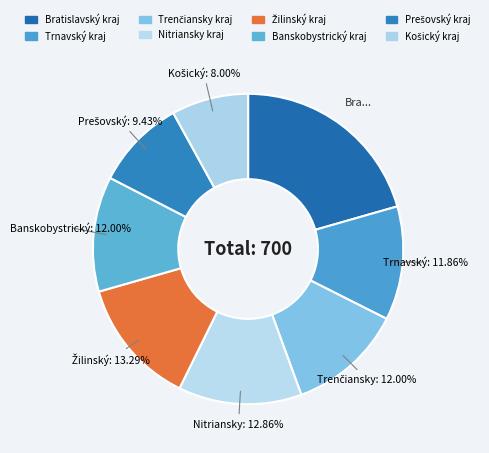

What is the smallest slice in the pie chart?

Košický kraj